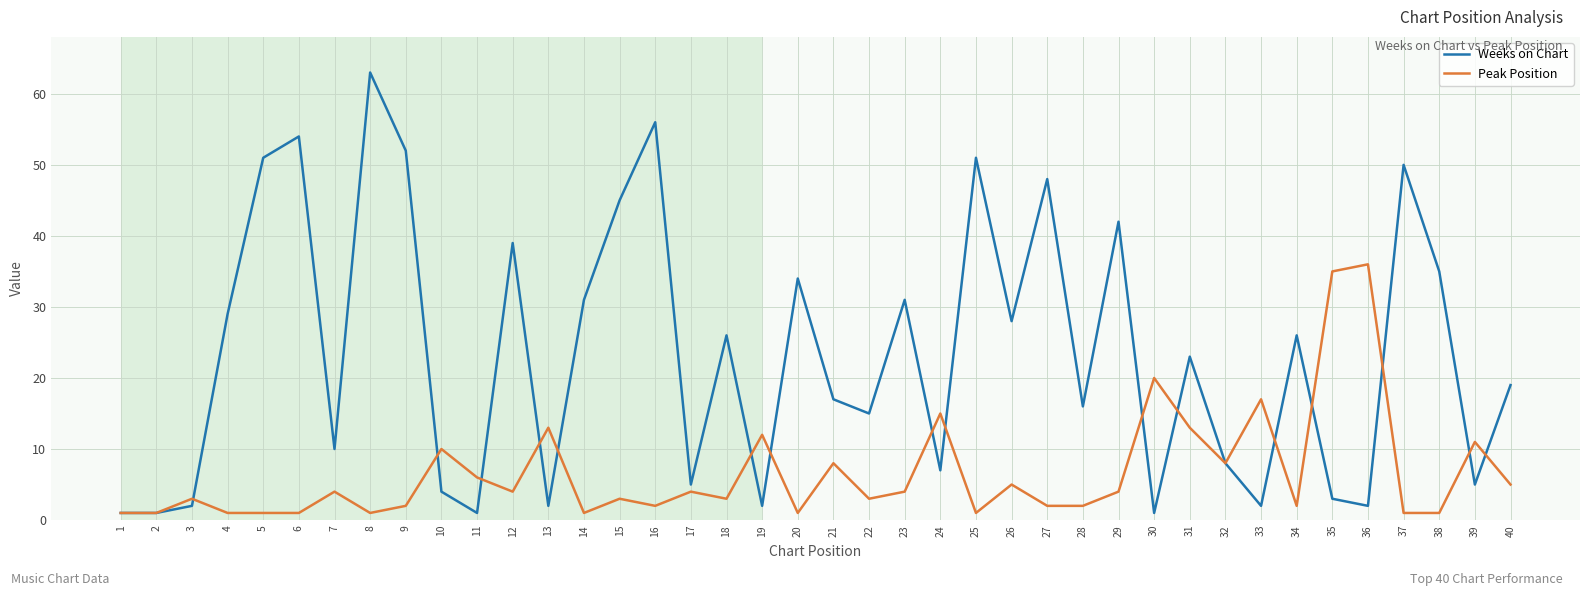

Which series has the largest total across all categories?

Weeks on Chart